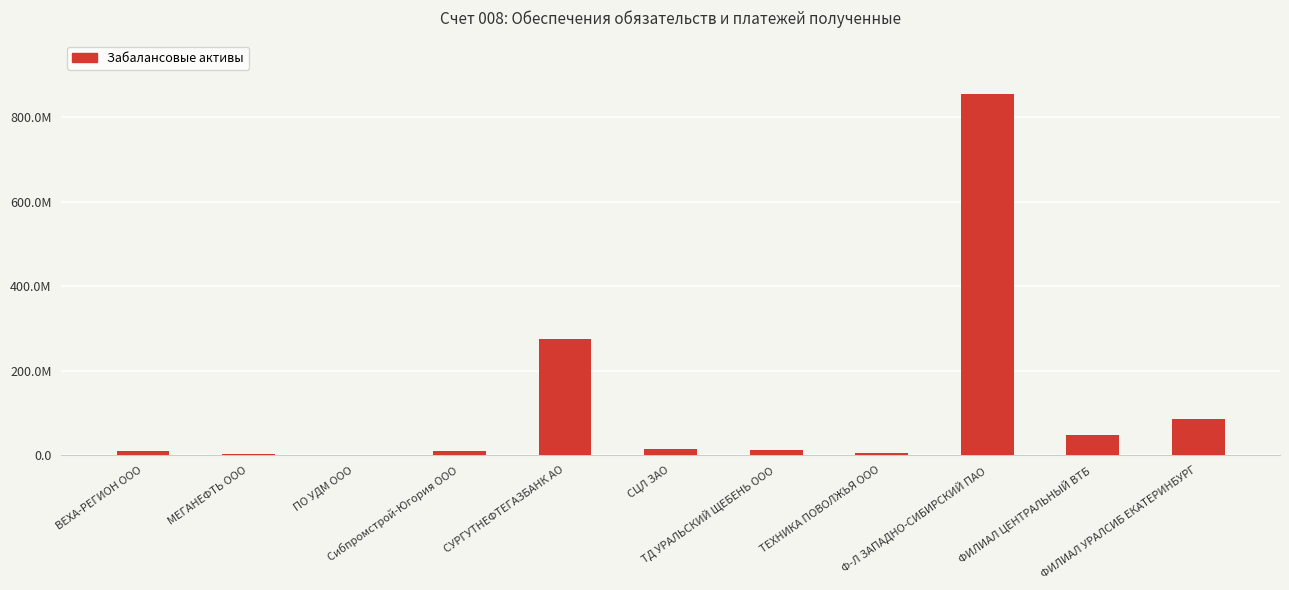

Are the bars horizontal?

No